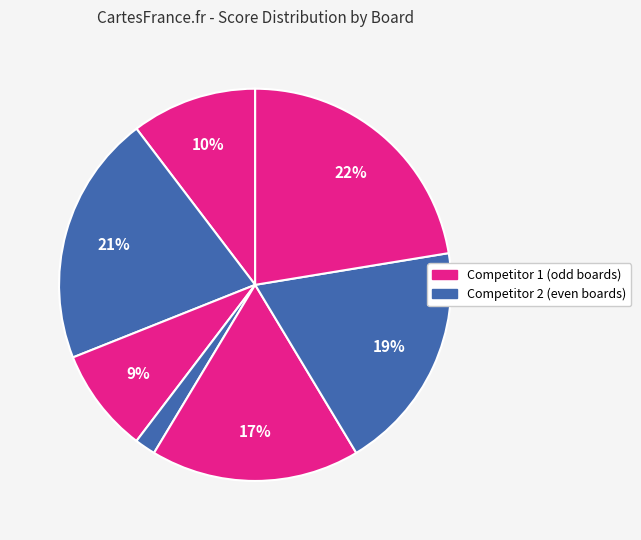

Count the number of slices in the pie.

7